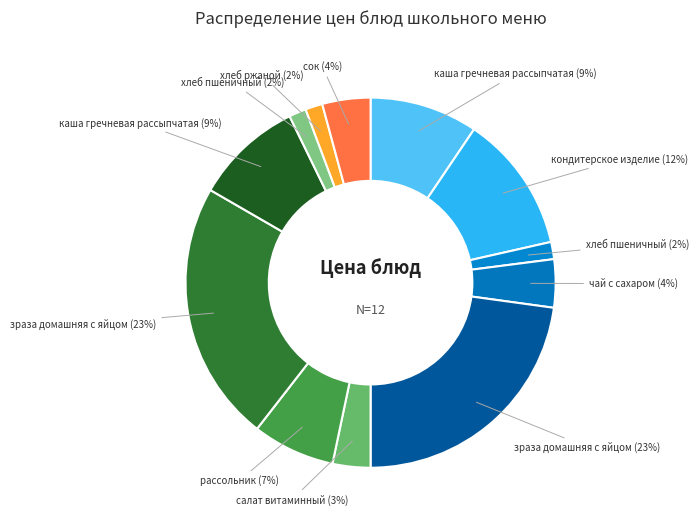

To the nearest percent, what is the difference between the largest and smallest slice percentages?

21%